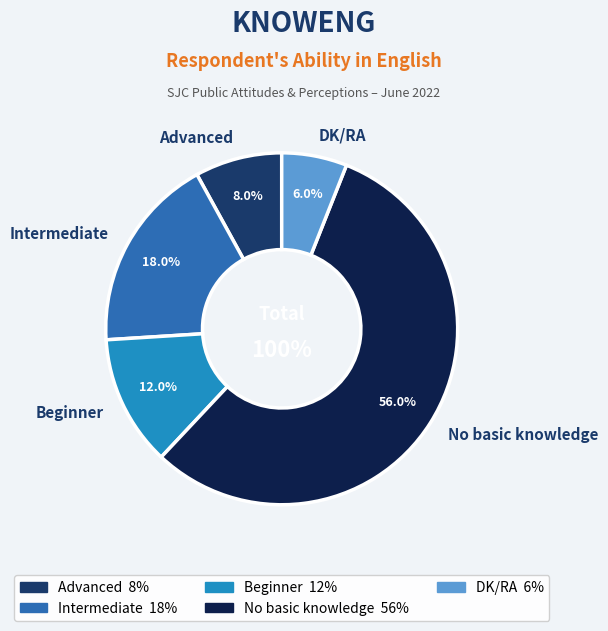

What percentage is the Advanced slice, to the nearest percent?

8%